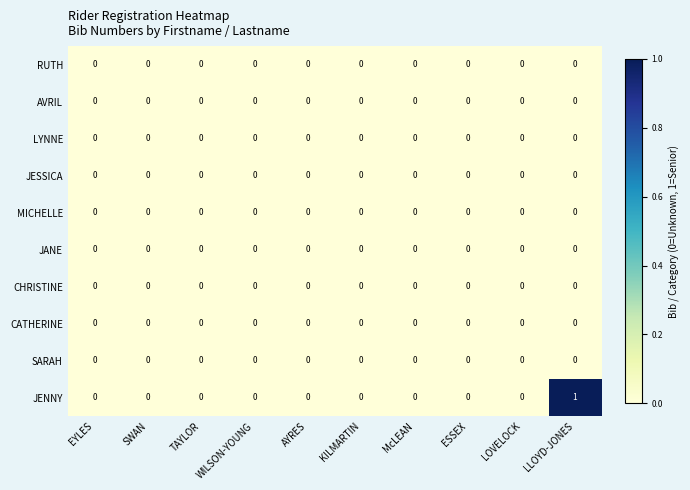

Which series has the largest total across all categories?

JENNY